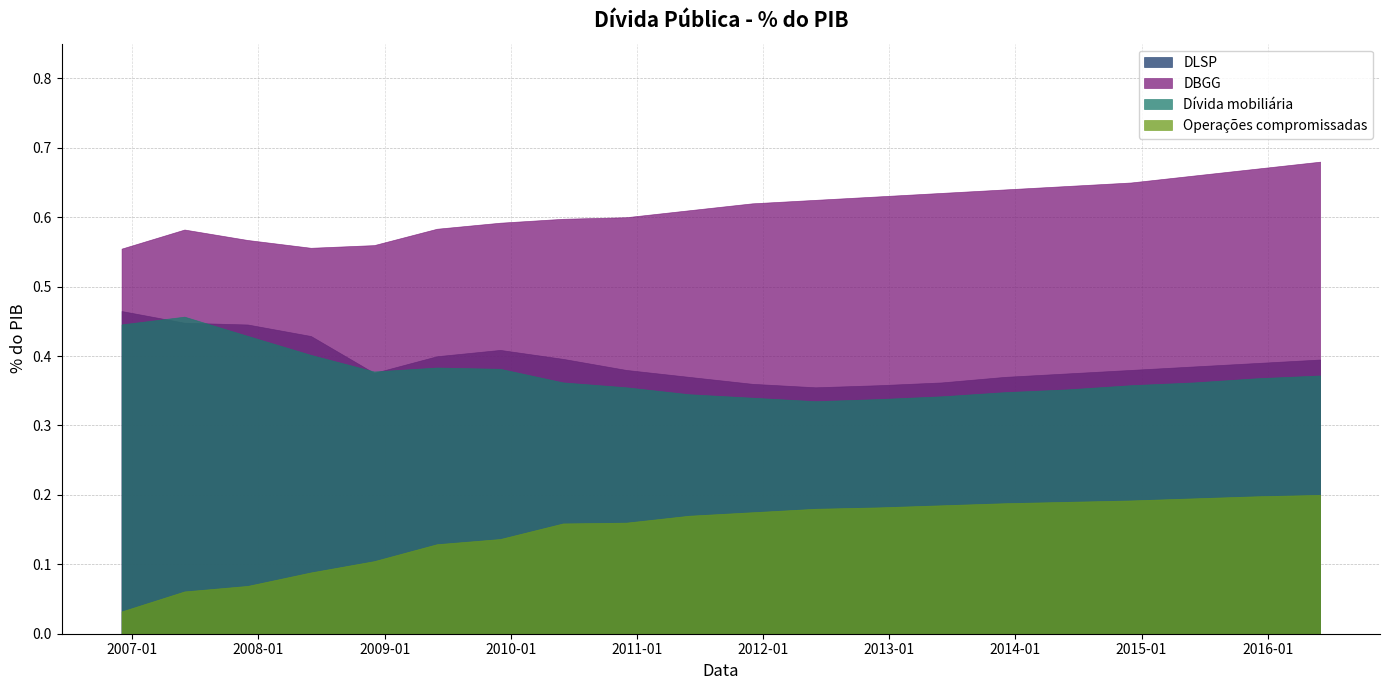

Does the chart have visible grid lines?

Yes